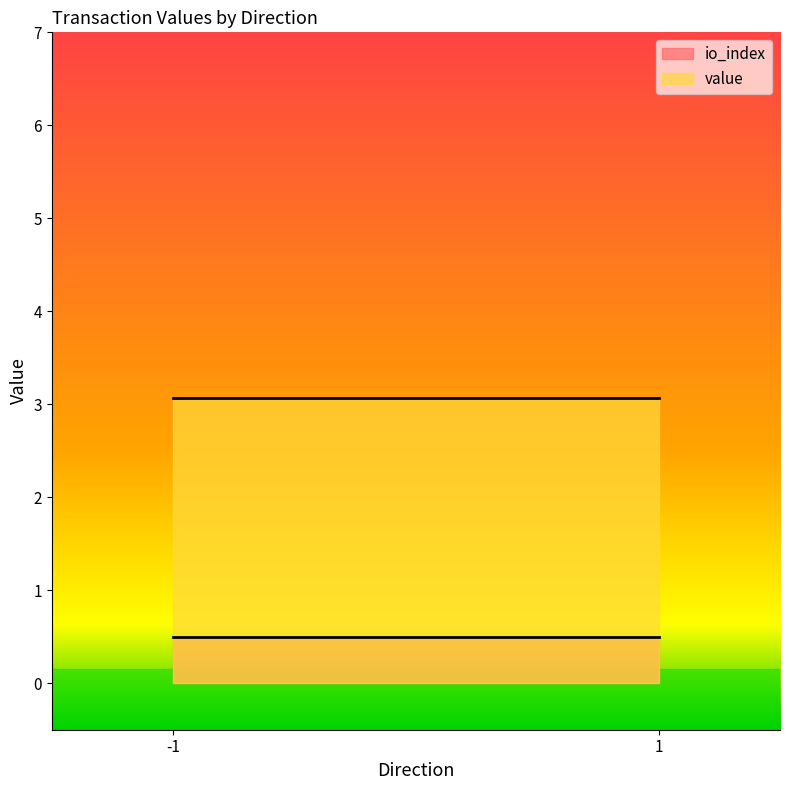

How many positive values does the io_index series have?

2